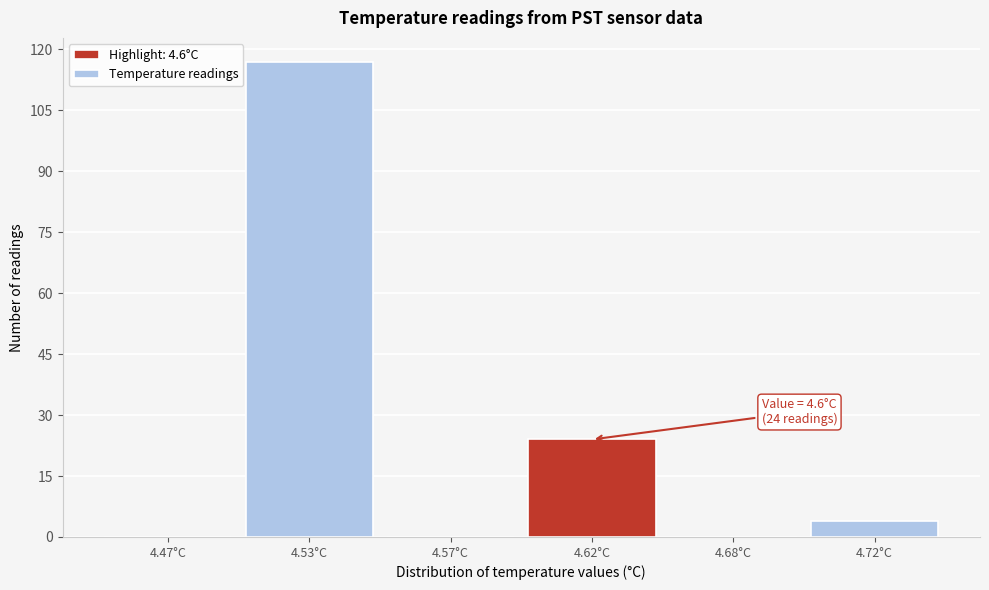

Reading right to left, list all the values displayed in this chart.

4.72°C=4	4.68°C=0	4.62°C=24	4.57°C=0	4.53°C=117	4.47°C=0